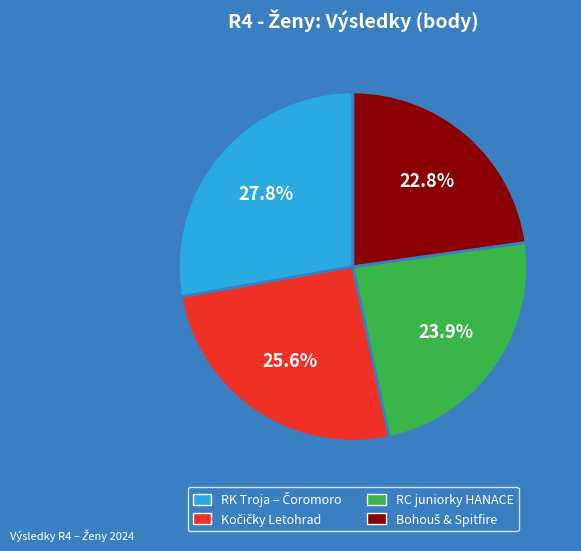

To the nearest percent, what portion does RC juniorky HANACE represent?

24%